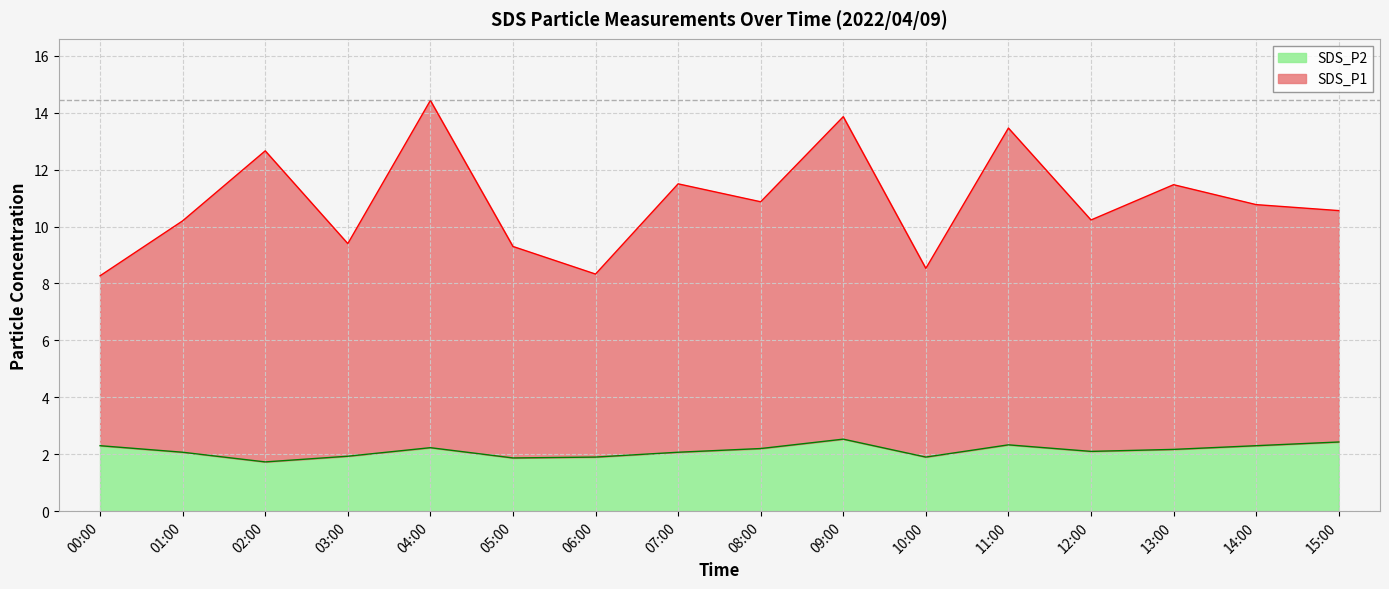

Is it true that SDS_P2 equals 2.1 at 07:00?

True